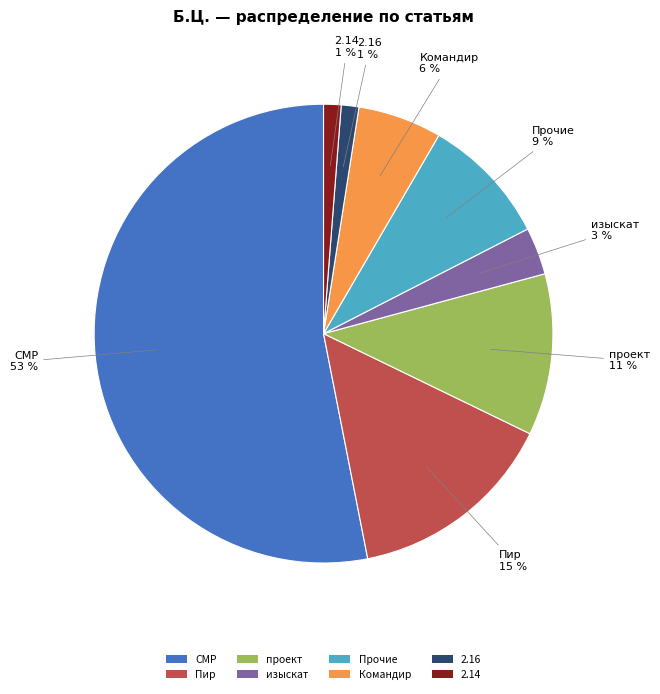

The Пир slice represents 25% of the pie. True or false?

False